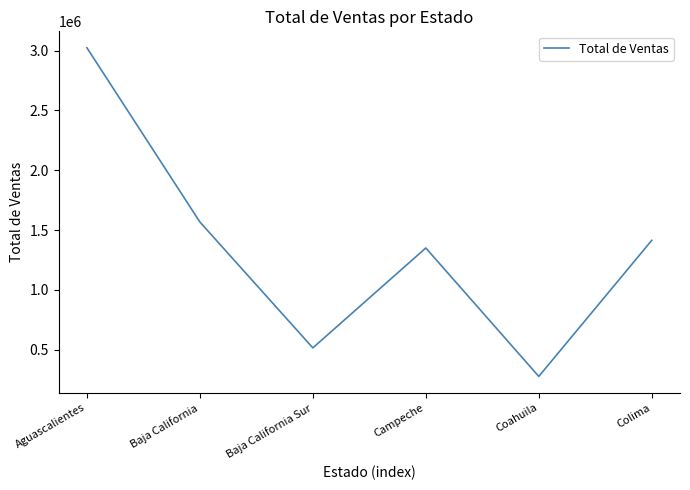

Which label corresponds to the smallest value in the chart?

Coahuila